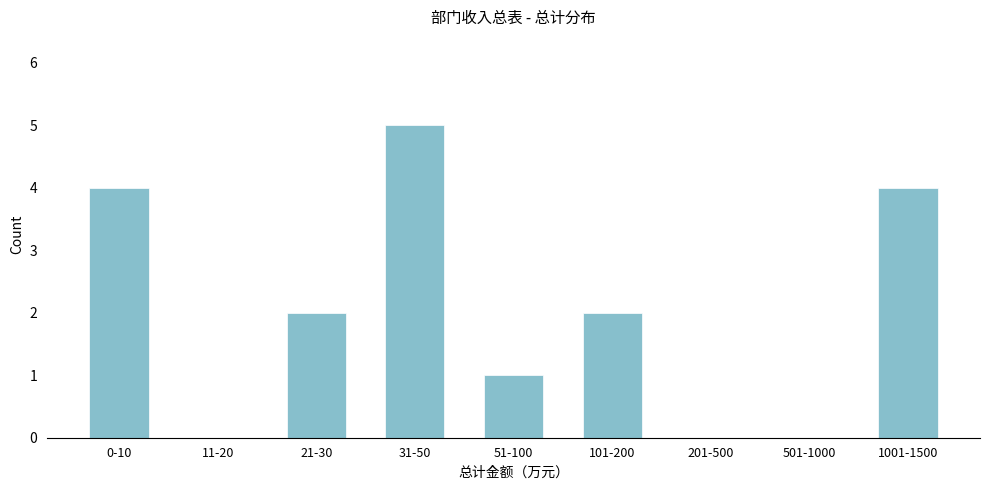

Reading left to right, what are all the values shown in this chart?

0-10=4	11-20=0	21-30=2	31-50=5	51-100=1	101-200=2	201-500=0	501-1000=0	1001-1500=4